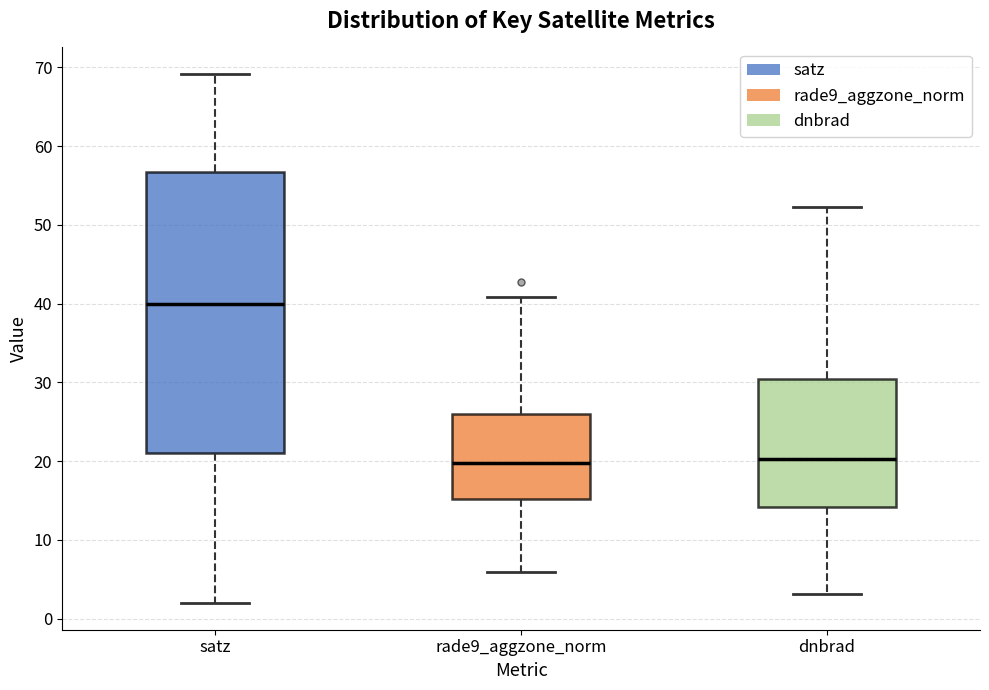

Reading left to right, read every box against the y-axis: the position of its median line, the range the box covers, and the ends of its whiskers. The values are not printed on the chart, so give them approximately, as read against the axis.

satz: median 40, box 21 to 57, whiskers 2 to 69
rade9_aggzone_norm: median 20, box 15 to 26, whiskers 6 to 41
dnbrad: median 20, box 14 to 30, whiskers 3 to 52